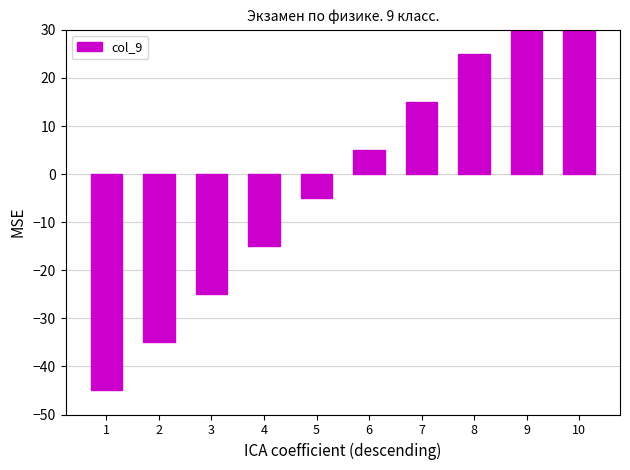

What is the difference between the second highest and second lowest values?

70